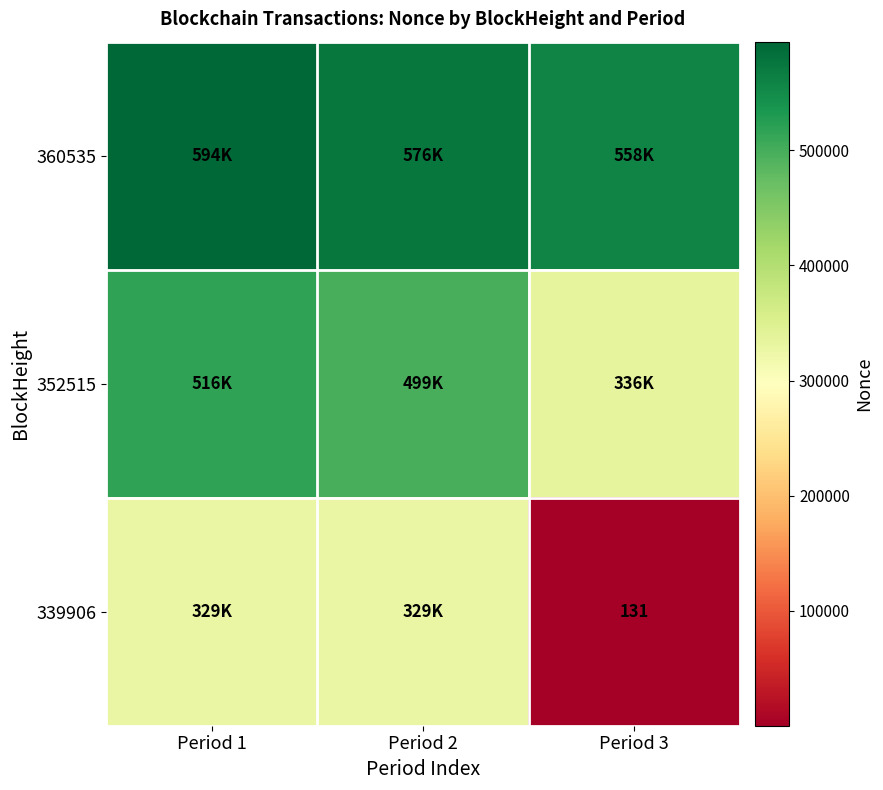

At how many categories does at least one series exceed 574789?

2